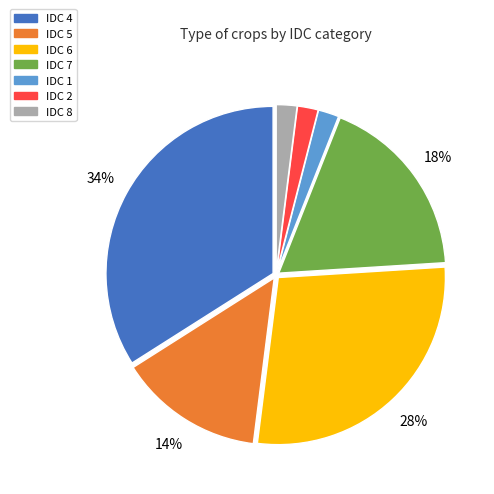

Does any single category account for the majority?

No